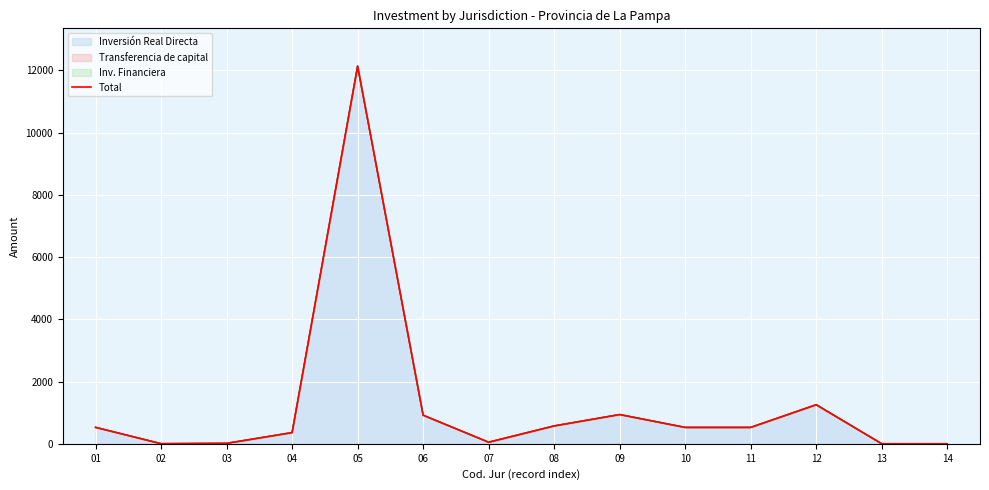

At which label is the value closest to 6070?

12